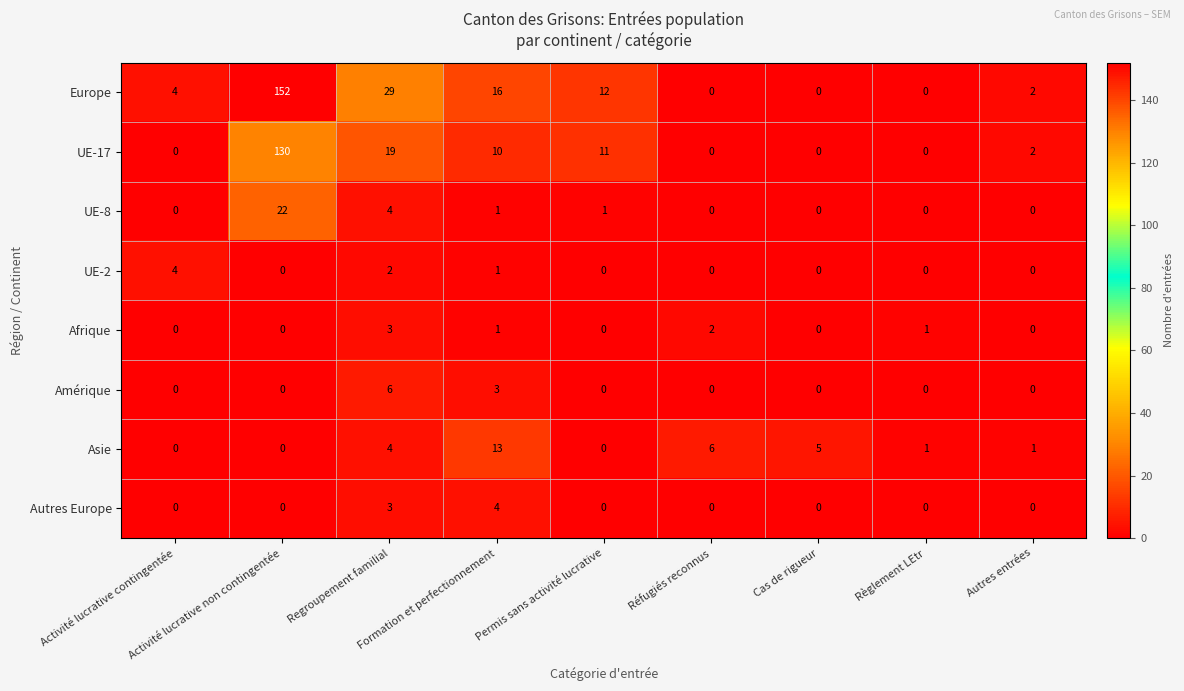

What is the spread (max minus min) of values at Permis sans activité lucrative?

12